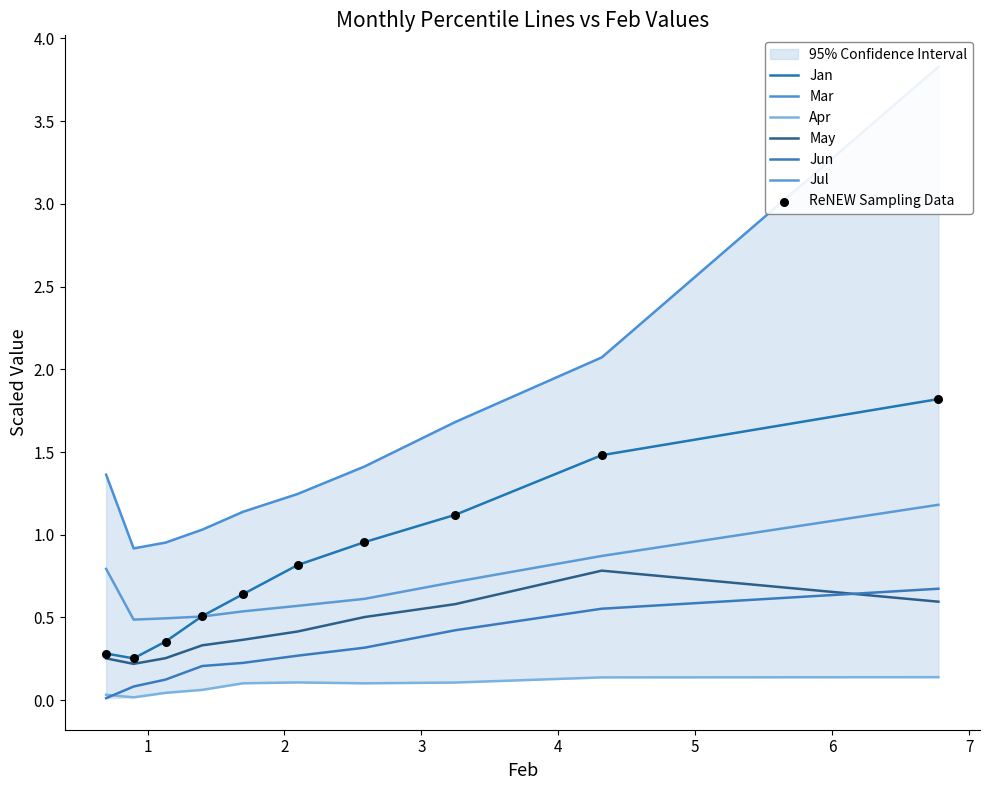

Which series has the largest Y range (max minus min)?

Mar